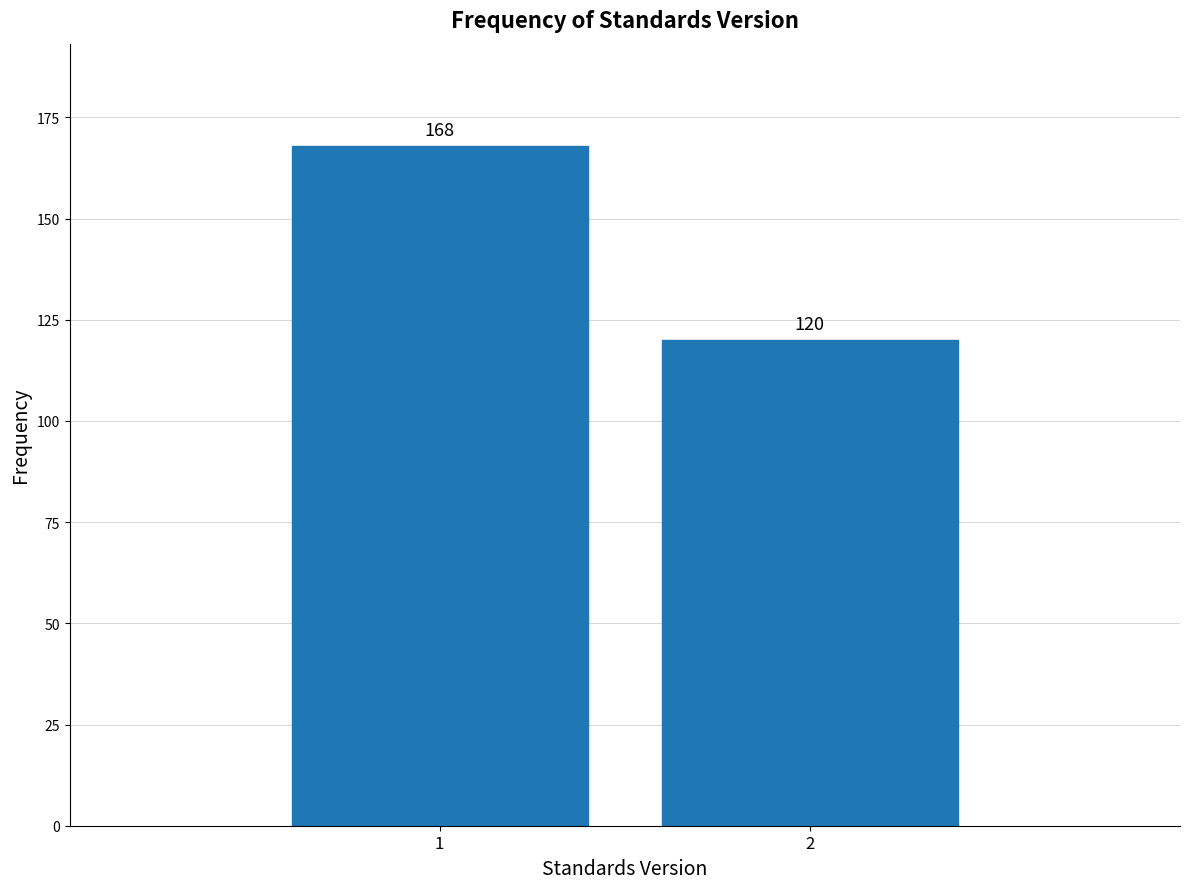

Reading left to right, list all the values displayed in this chart.

1=168	2=120